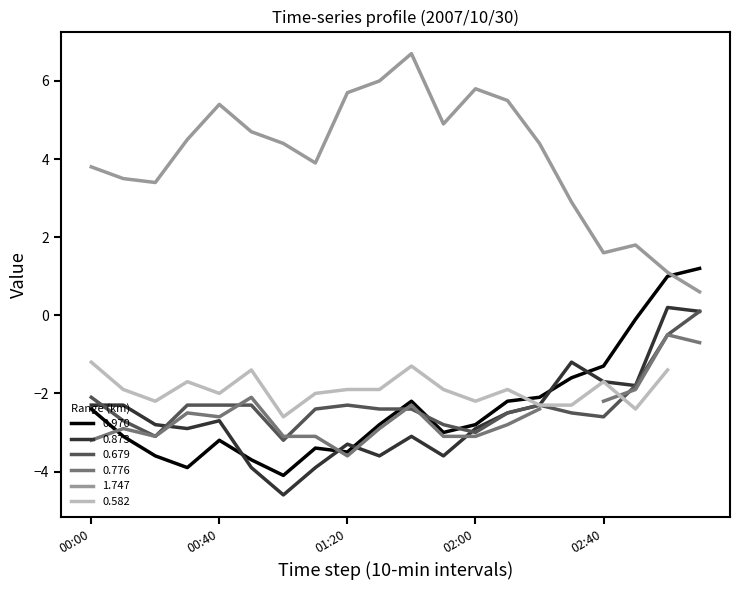

What is the sum of all 0.873 values?

-51.1